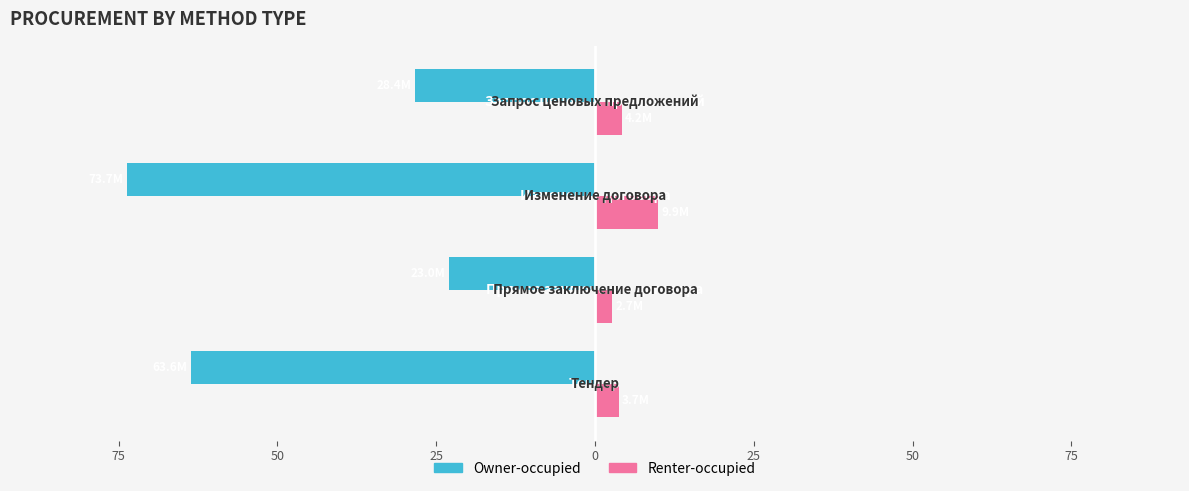

What is the average value of the Owner-occupied series?

-47.2